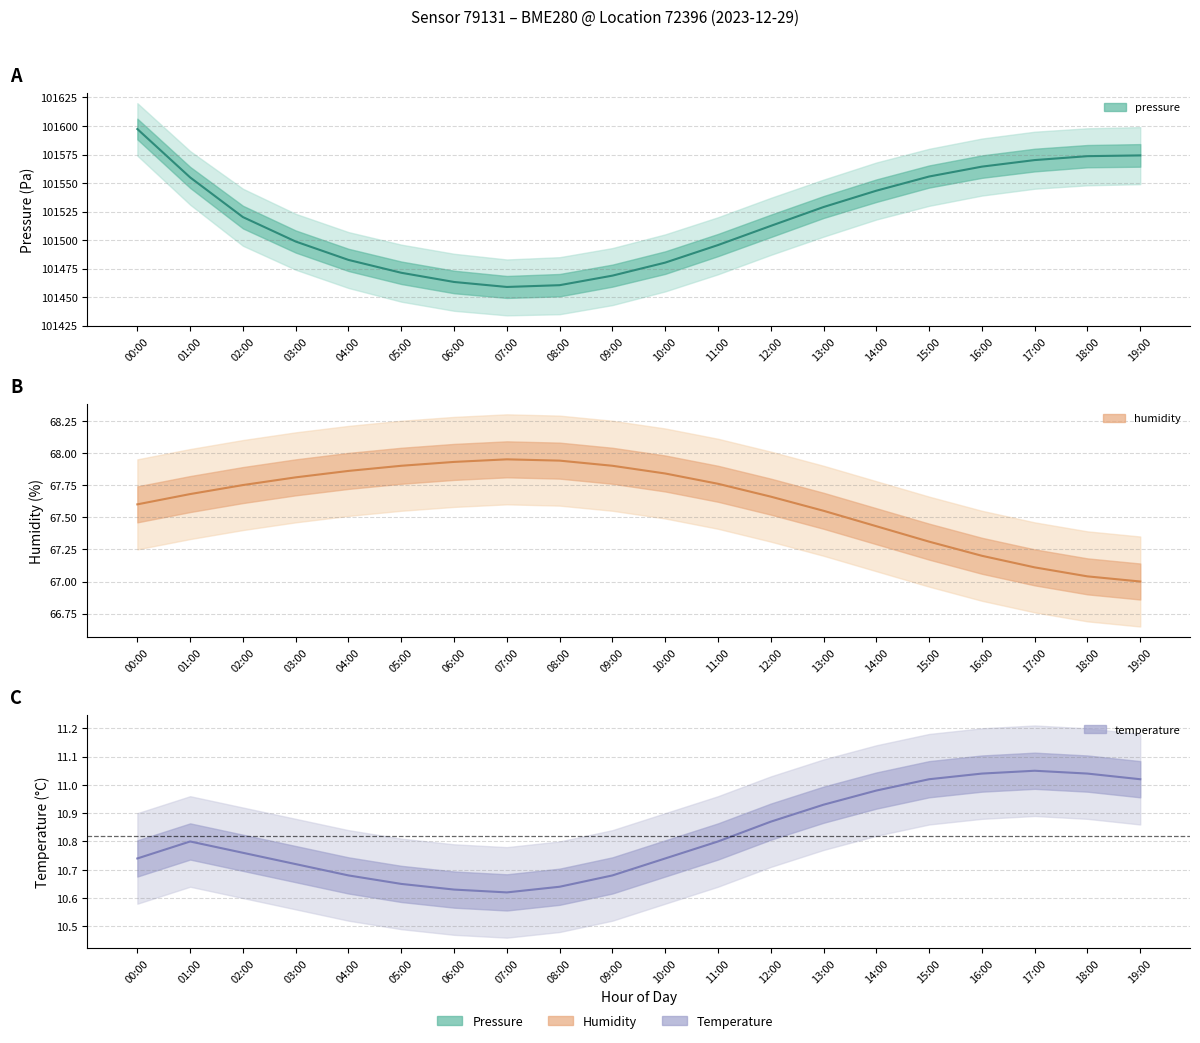

Where is temperature nearest to the value 10?

07:00